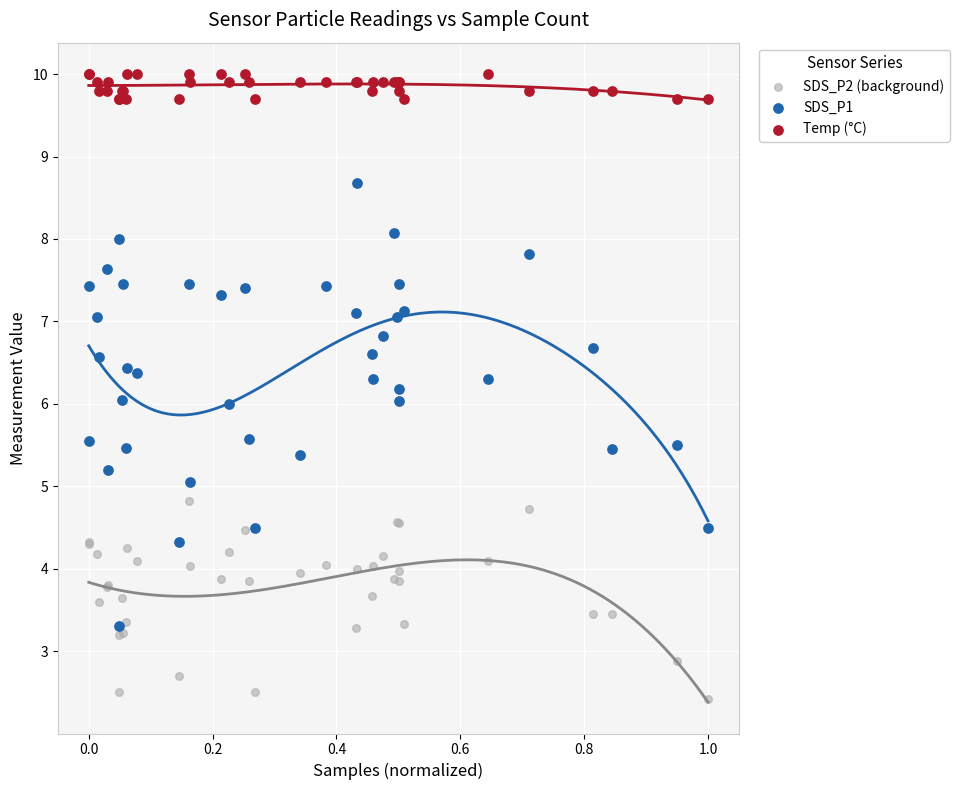

Which series contains the lowest Y value?

SDS_P2 (background)